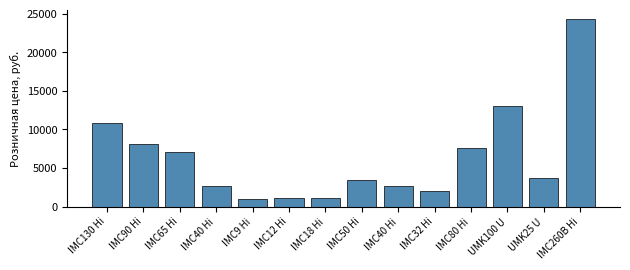

How many bars are there in total?

14